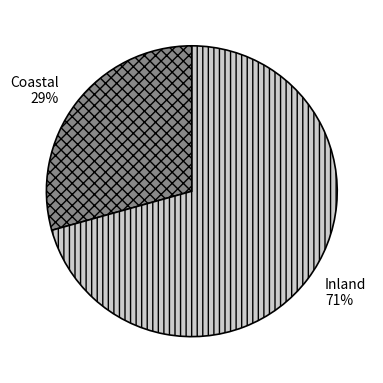

To the nearest percent, what is the average slice percentage?

50%